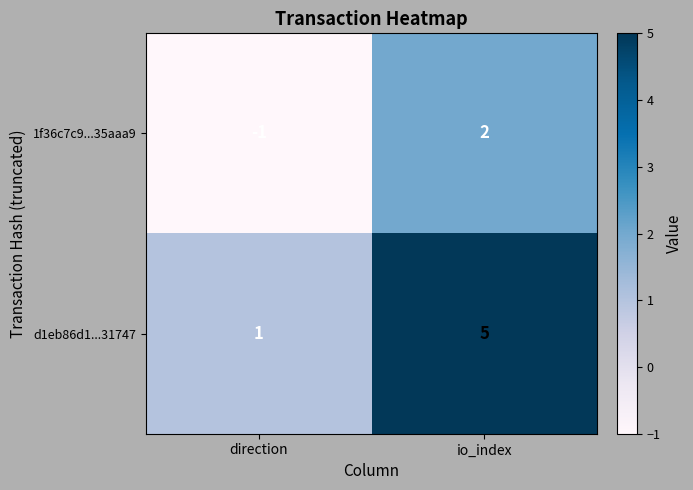

Which series has the largest total across all categories?

d1eb86d1...31747